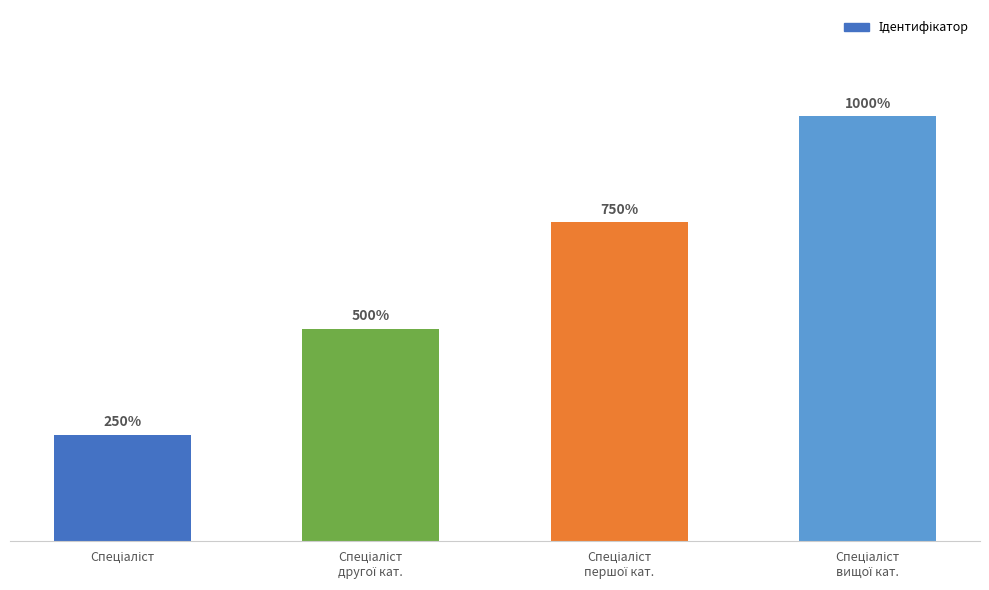

Does the chart contain any negative values?

No